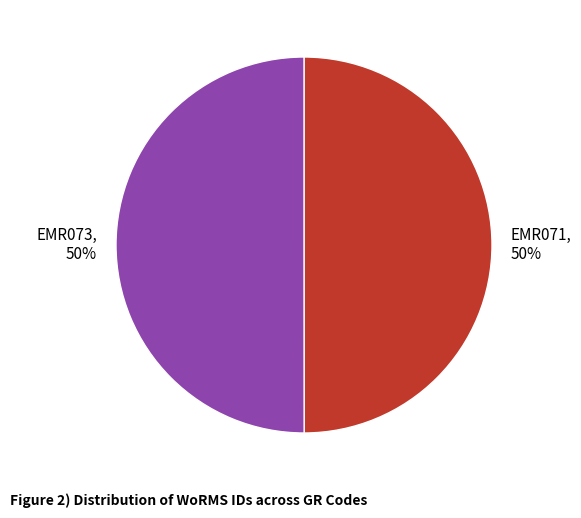

Do EMR071, 50% and EMR073, 50% together represent more than half of the pie?

Yes